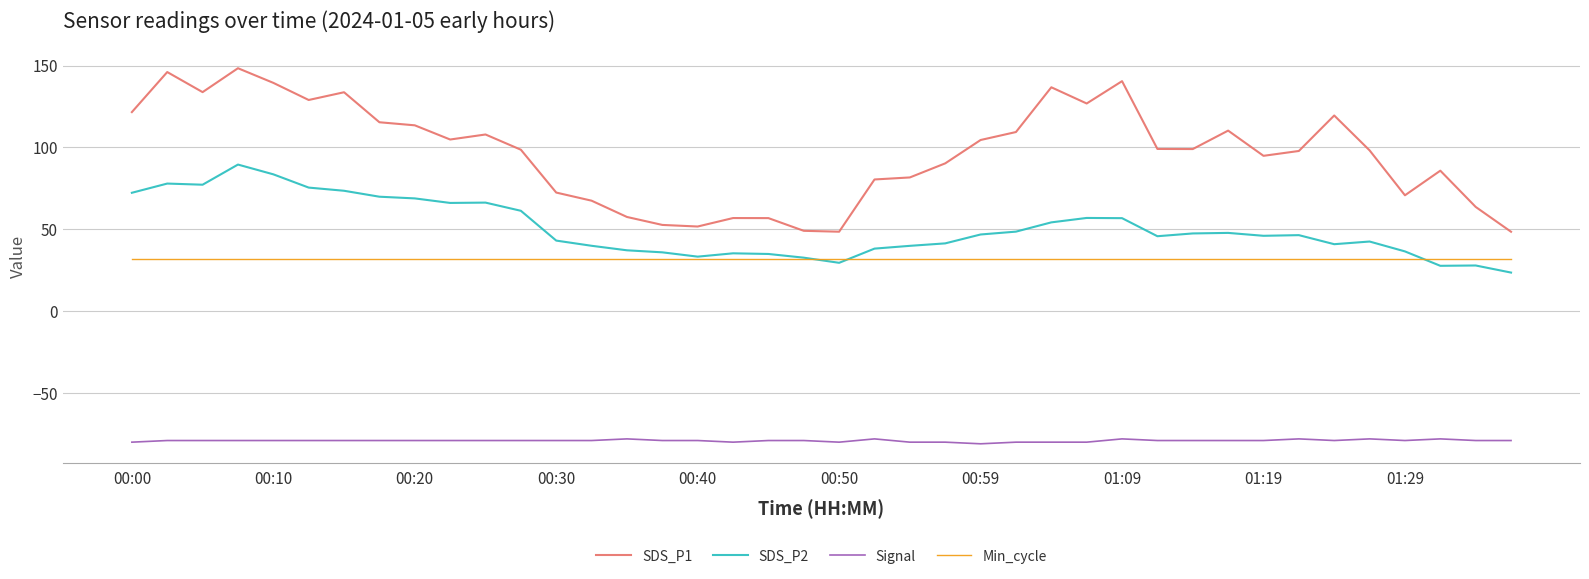

Does the chart display data point markers on the line(s)?

No